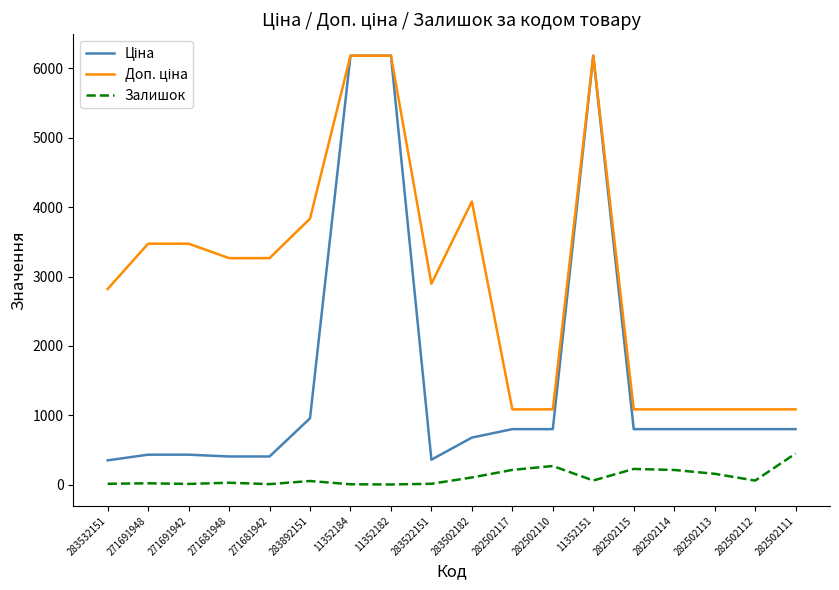

What is the total value across all series at 282502113?

2048.1